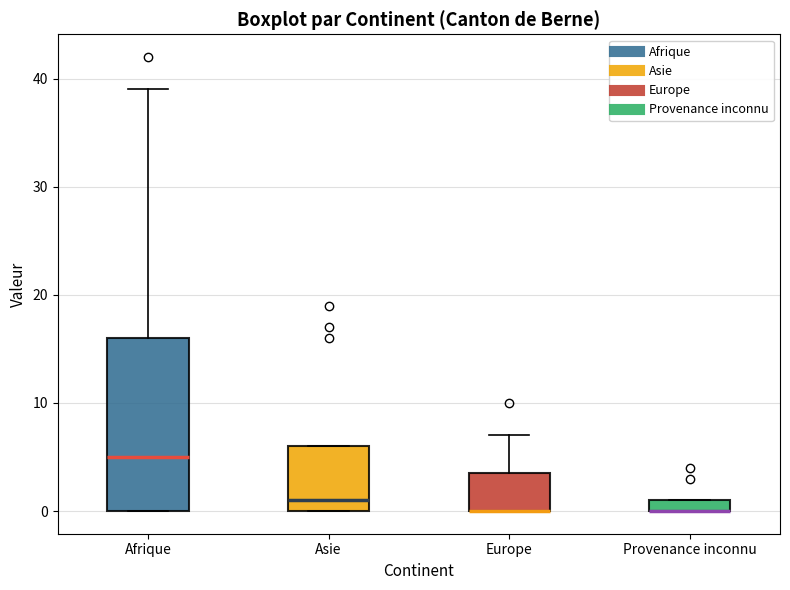

Which box is the tallest, from its lower edge to its upper edge?

Afrique